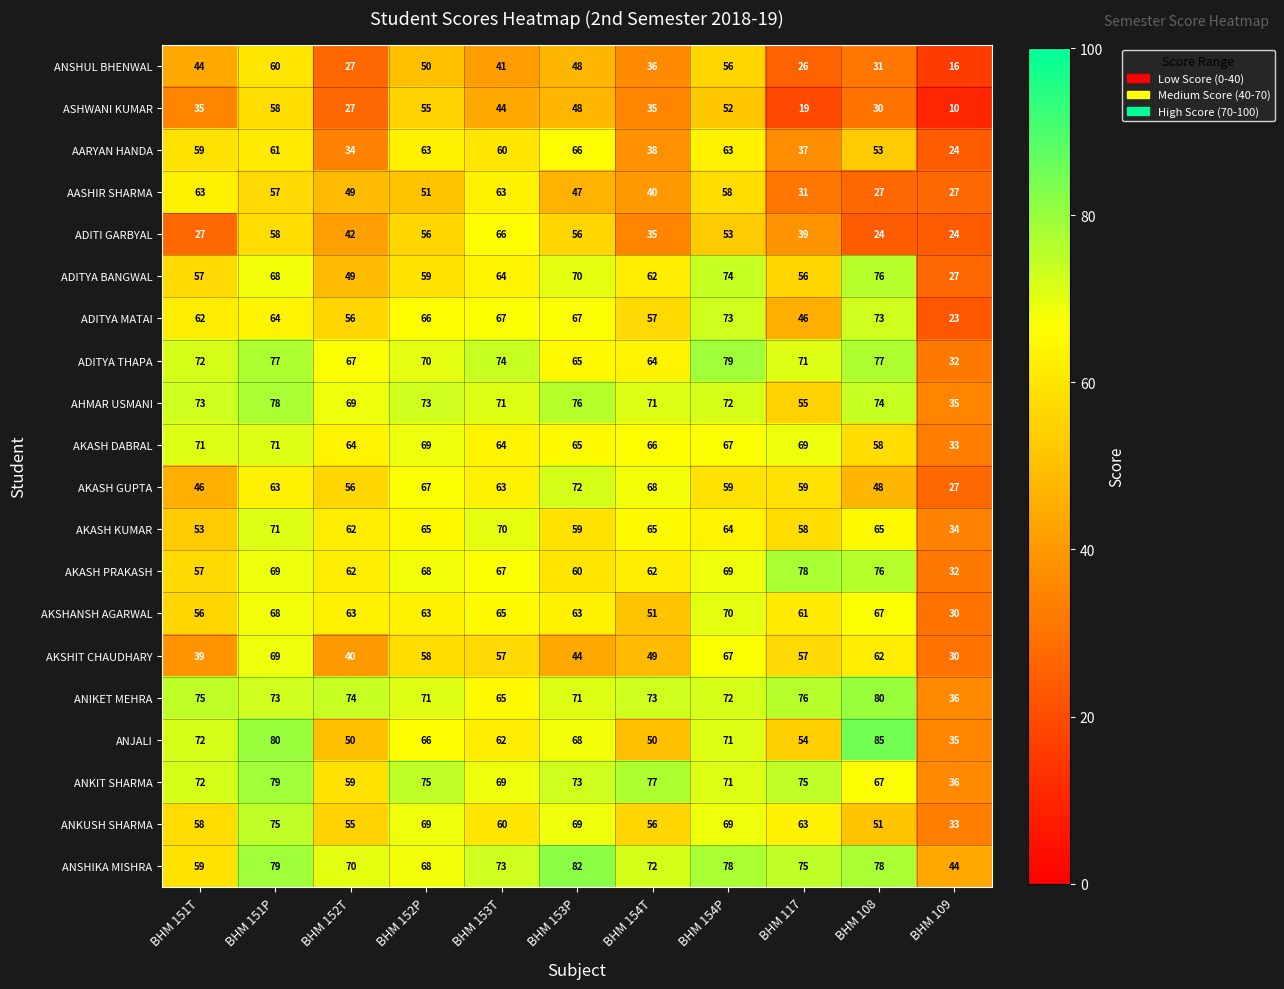

What is the minimum value for AARYAN HANDA?

24